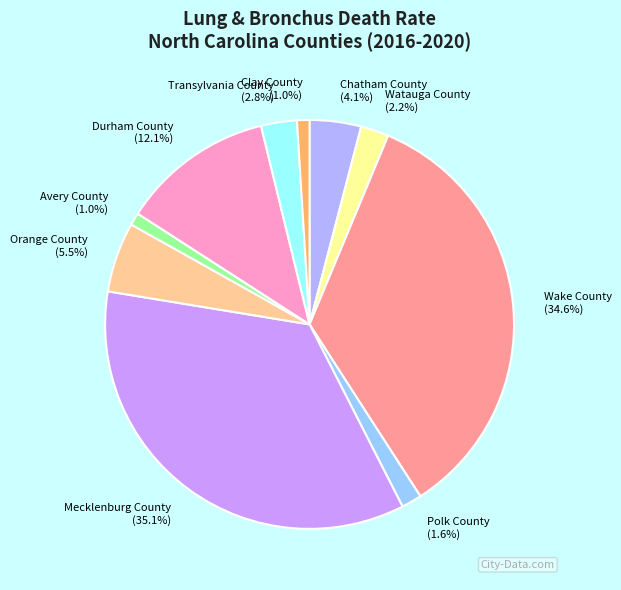

What percentage is the Durham County slice, to the nearest percent?

12%